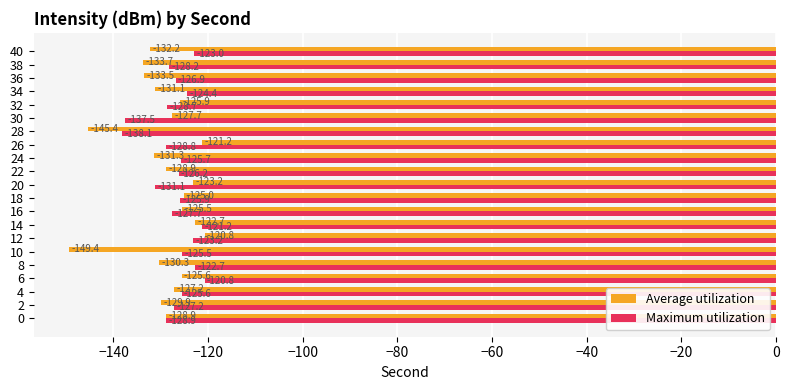

List the series in order of their overall mean, highest first.

Maximum utilization, Average utilization